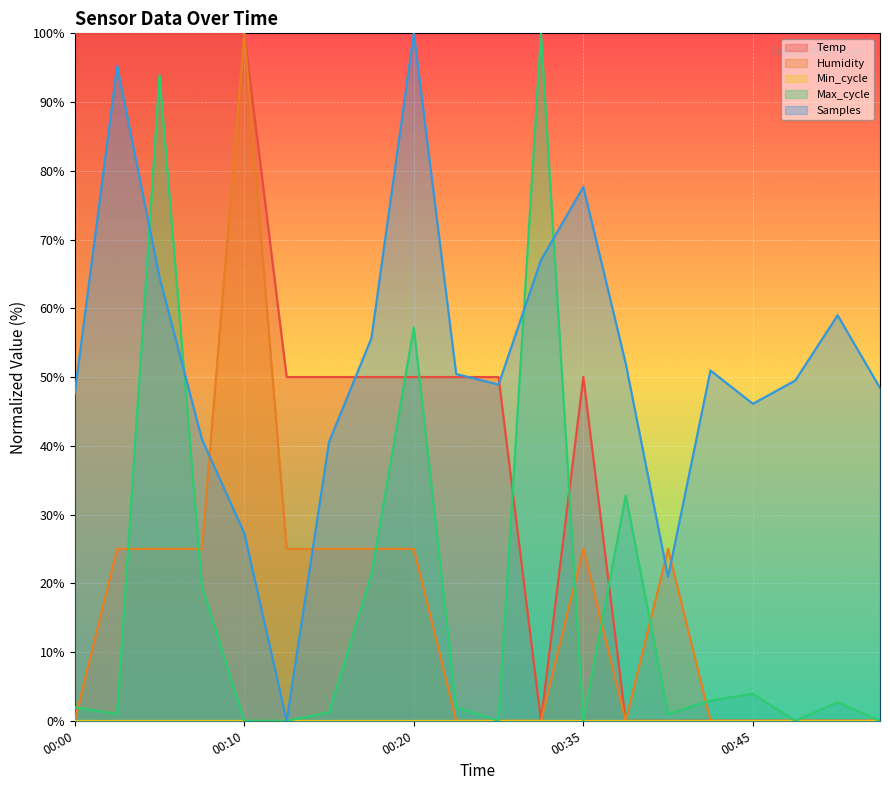

The value of Max_cycle at 00:45 is 6.3. True or false?

False